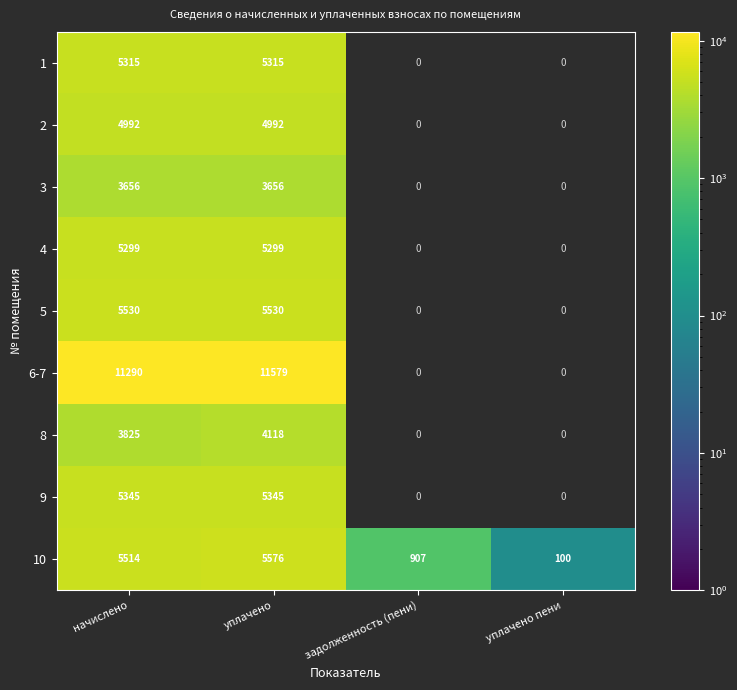

Is it true that 6-7 equals 11290 at начислено?

True